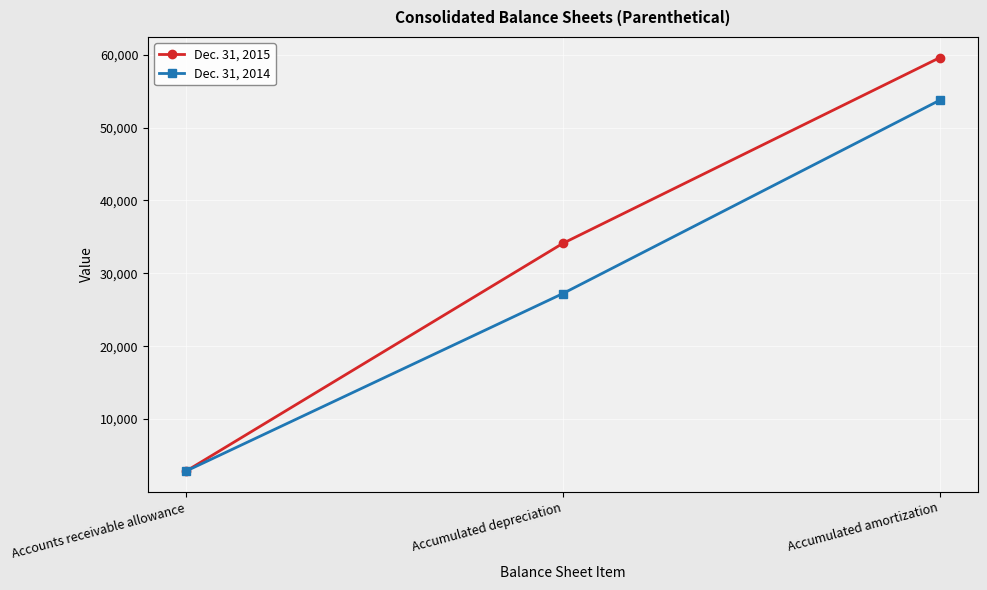

What is the difference between the highest and lowest values at Accounts receivable allowance?

8